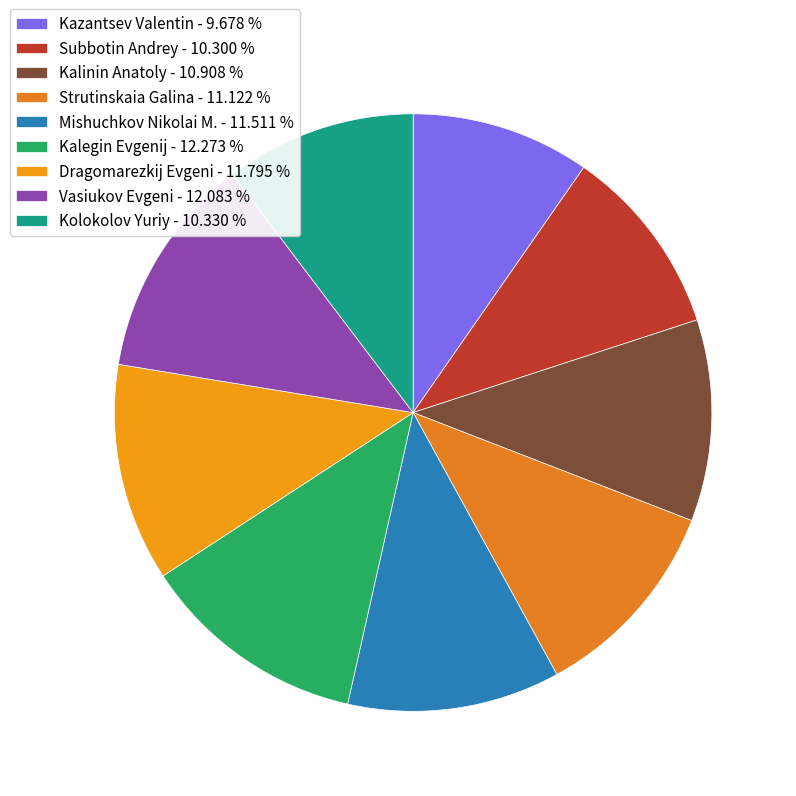

Is it true that Kalinin Anatoly is 11% of the pie?

True